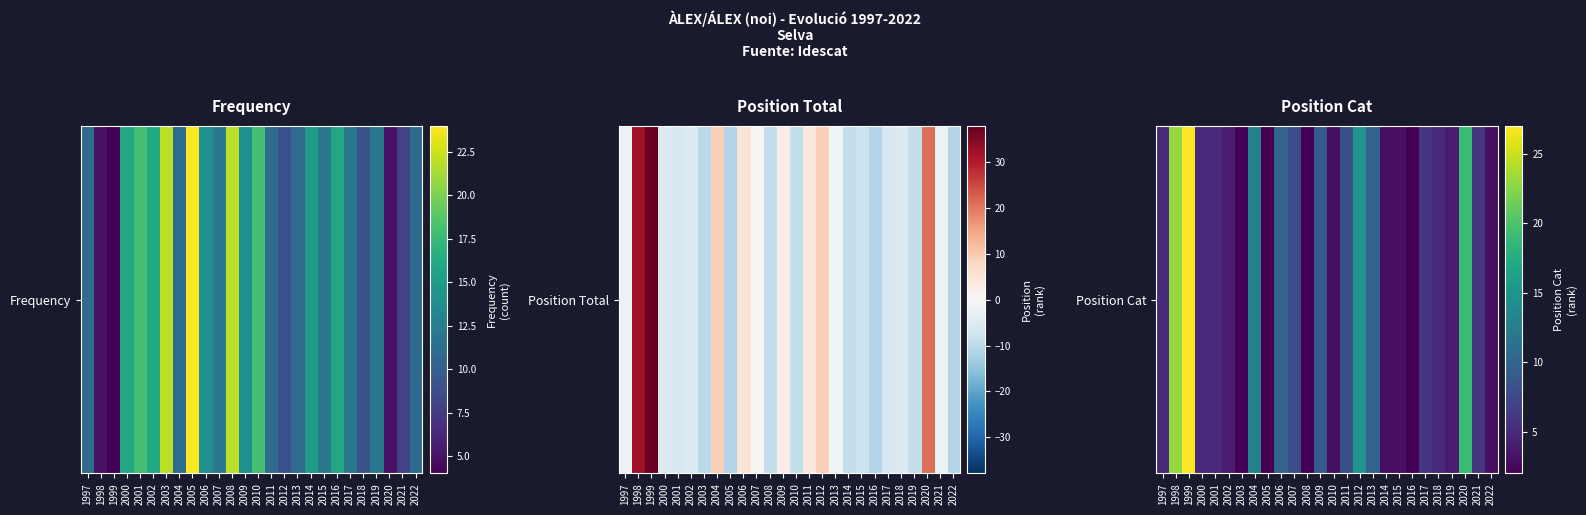

What is the smallest value displayed?

2